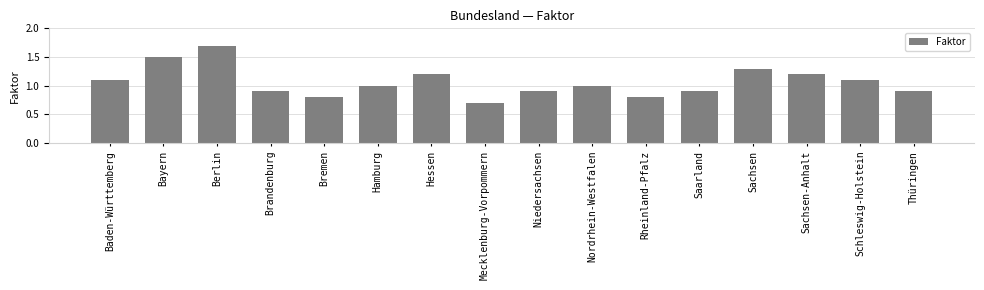

What is the sum of all values?

17.0